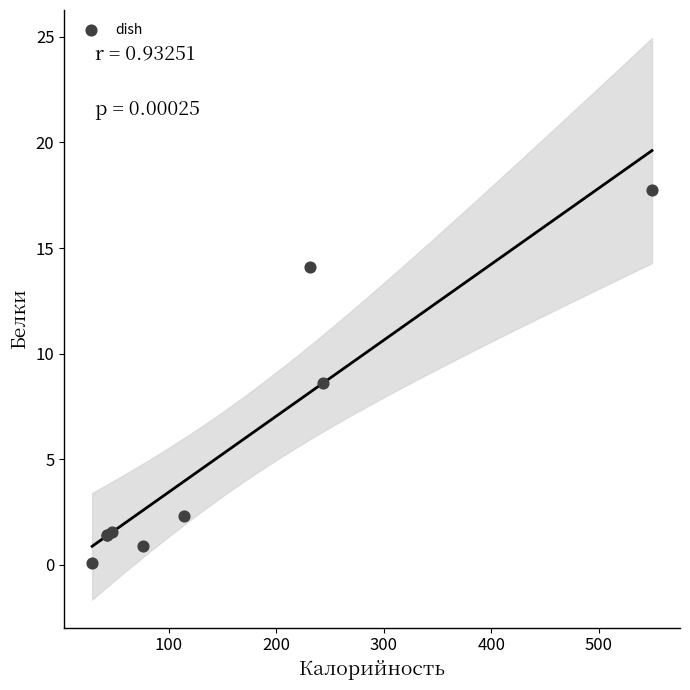

What Y value in the scatter plot is closest to 8?

8.6